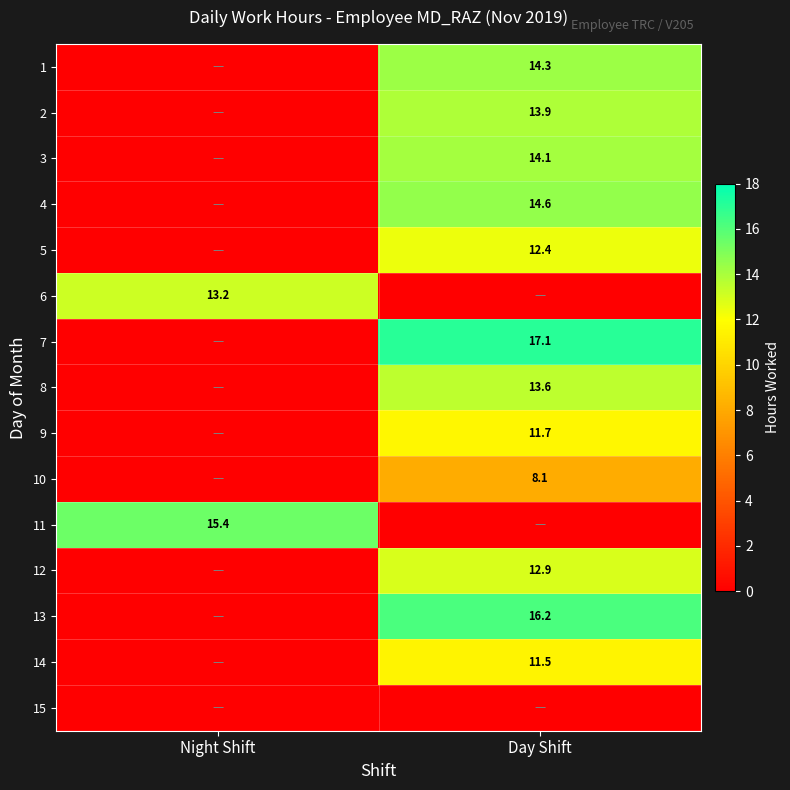

How many series are shown in this chart?

15